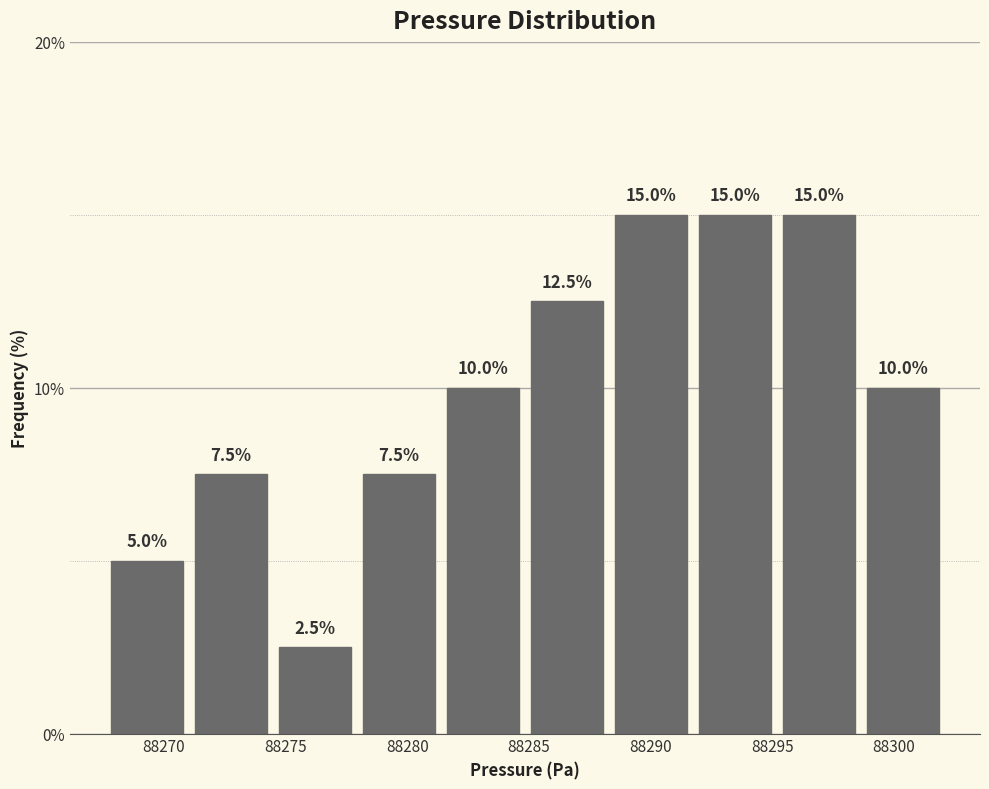

What is the height of the bar covering 88267.5 to 88271.0 on the x-axis? The bar edges are not printed on the chart, so give them approximately, as read against the axis.

5.0